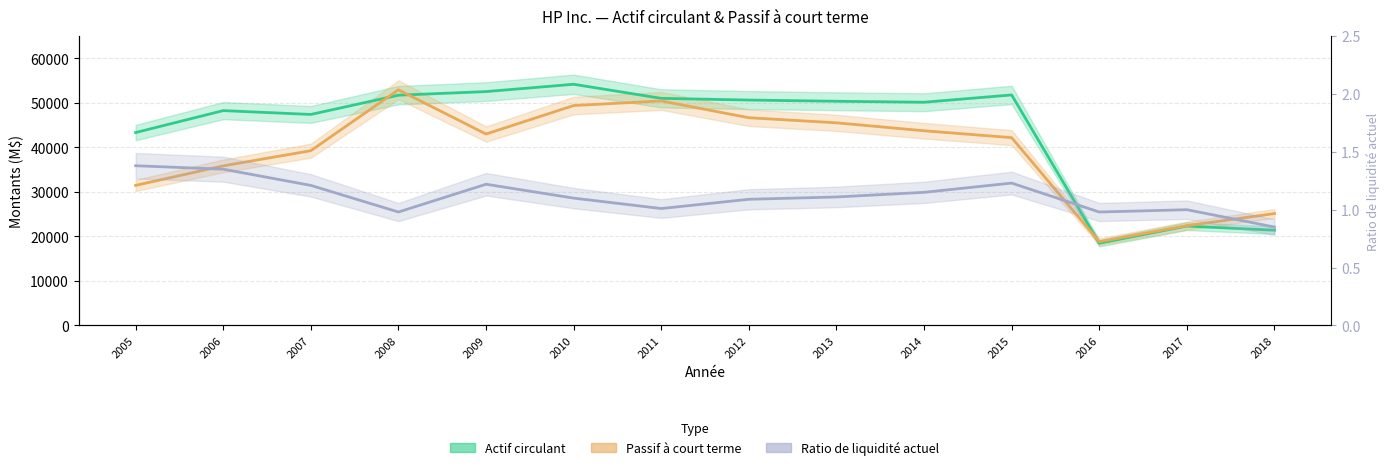

At how many categories does at least one series exceed 20256?

13